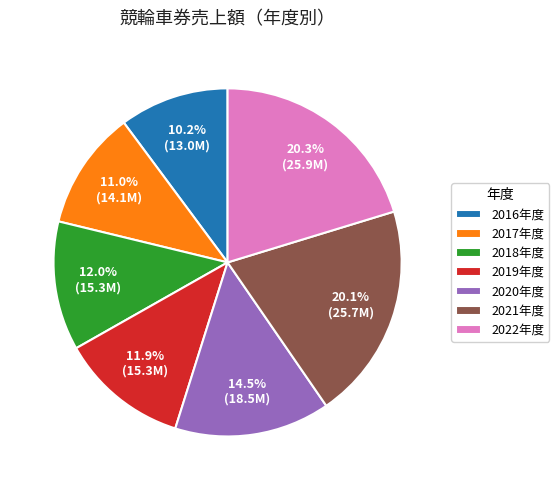

Is the sum of 2022年度 and 2018年度 greater than half?

No